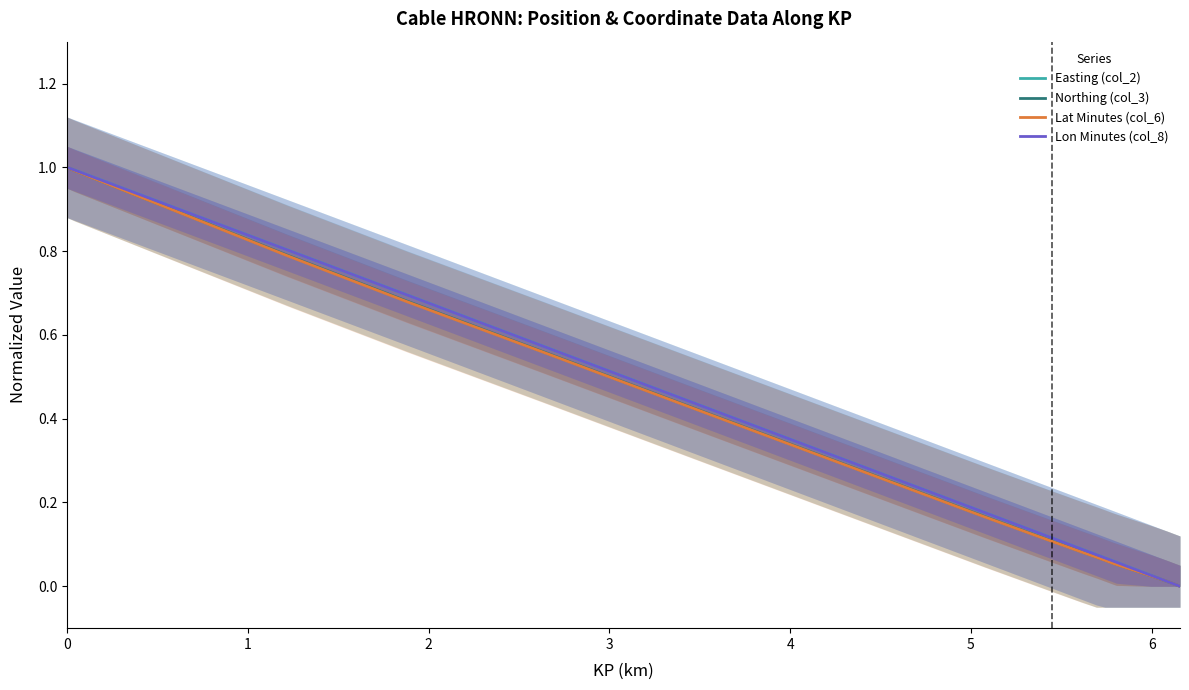

Reading right to left, extract all data points from this chart.

Easting (col_2): 0.0	0.0	0.0	0.0	0.1	0.1	0.1	0.1	0.1	0.1	0.2	0.4	0.6	0.7	0.8	1.0	1.0	1.0	1.0	1.0
Northing (col_3): 0.0	0.0	0.0	0.0	0.1	0.1	0.1	0.1	0.1	0.1	0.2	0.4	0.6	0.7	0.8	1.0	1.0	1.0	1.0	1.0
Lat Minutes (col_6): 0.0	0.0	0.0	0.0	0.1	0.1	0.1	0.1	0.1	0.1	0.2	0.4	0.6	0.7	0.8	1.0	1.0	1.0	1.0	1.0
Lon Minutes (col_8): 0.0	0.0	0.0	0.0	0.1	0.1	0.1	0.1	0.1	0.1	0.2	0.4	0.6	0.7	0.8	1.0	1.0	1.0	1.0	1.0